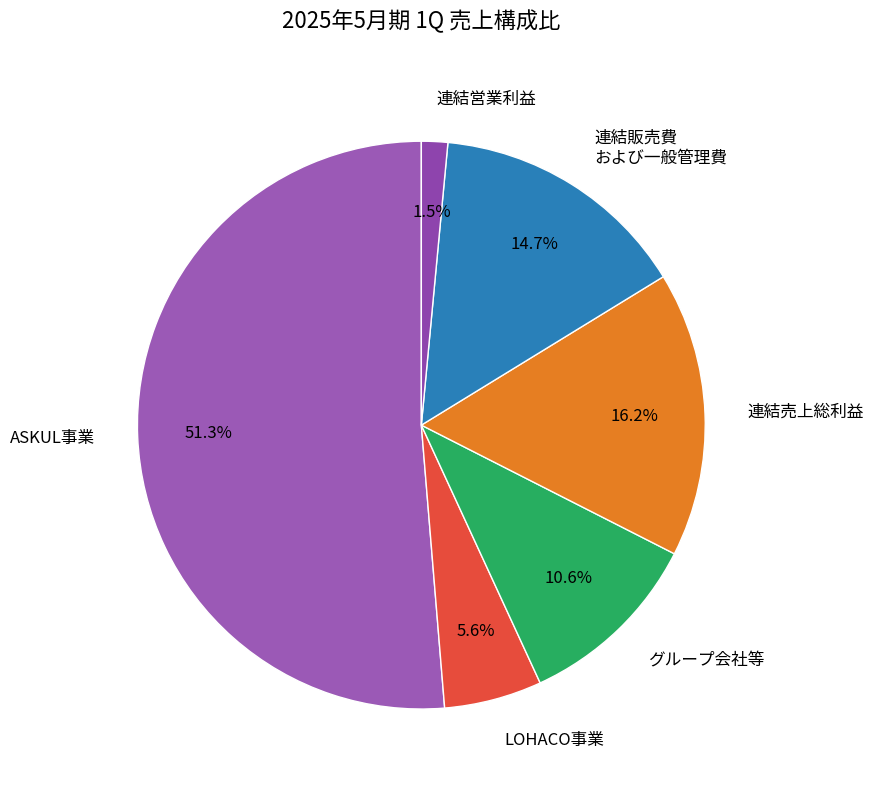

Rank the categories by value from highest to lowest.

ASKUL事業, 連結売上総利益, 連結販売費 および一般管理費, グループ会社等, LOHACO事業, 連結営業利益